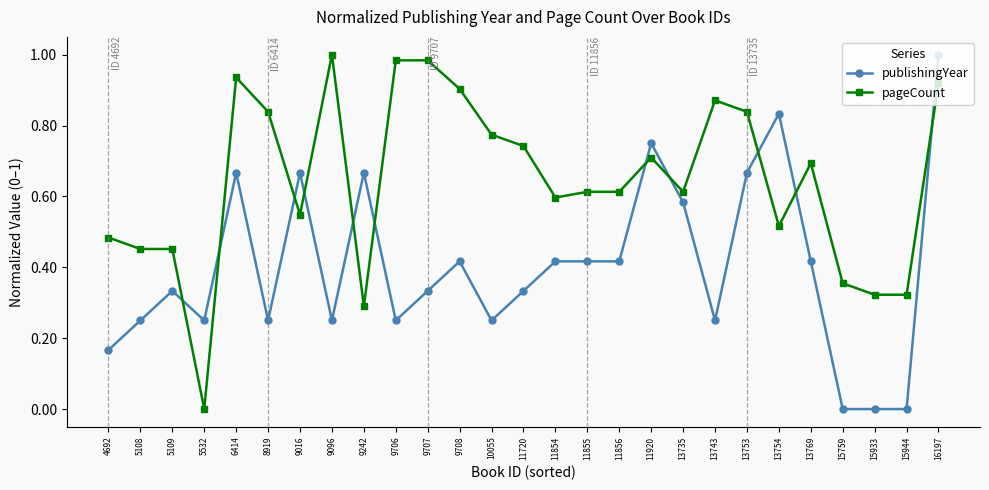

The value of publishingYear at 8919 is 0.1. True or false?

False